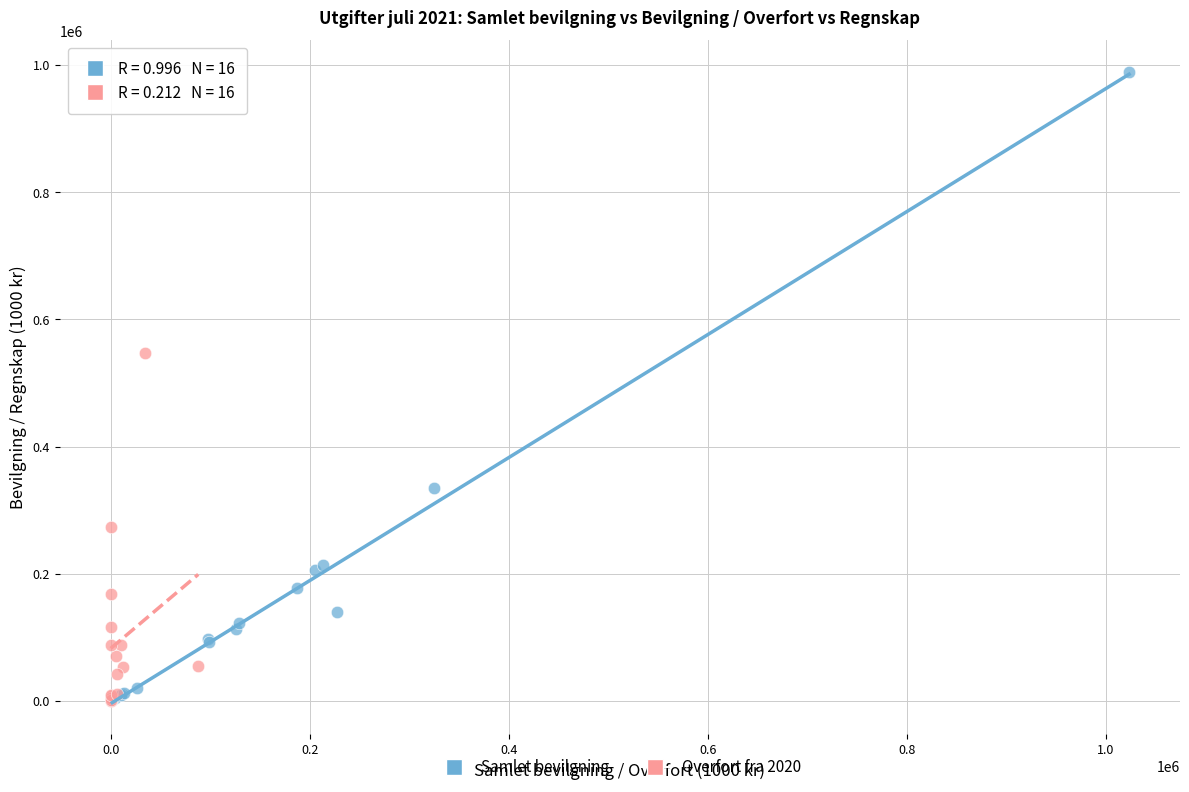

Which series has the widest spread of Y values?

Samlet bevilgning